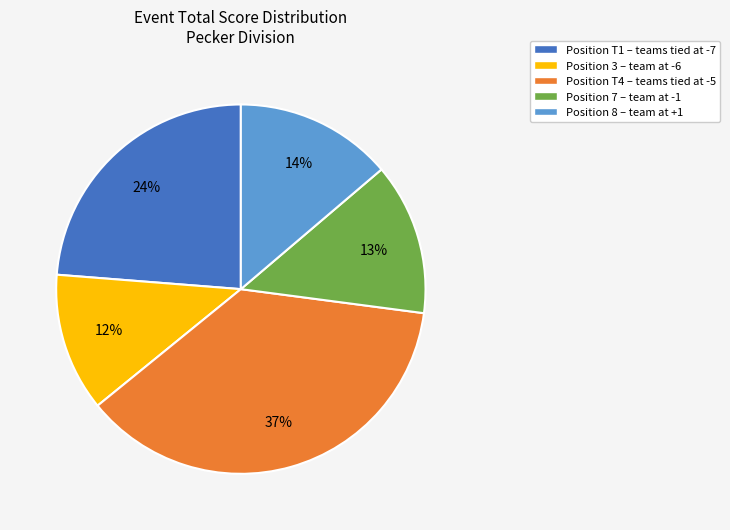

How many slices are in this pie chart?

5